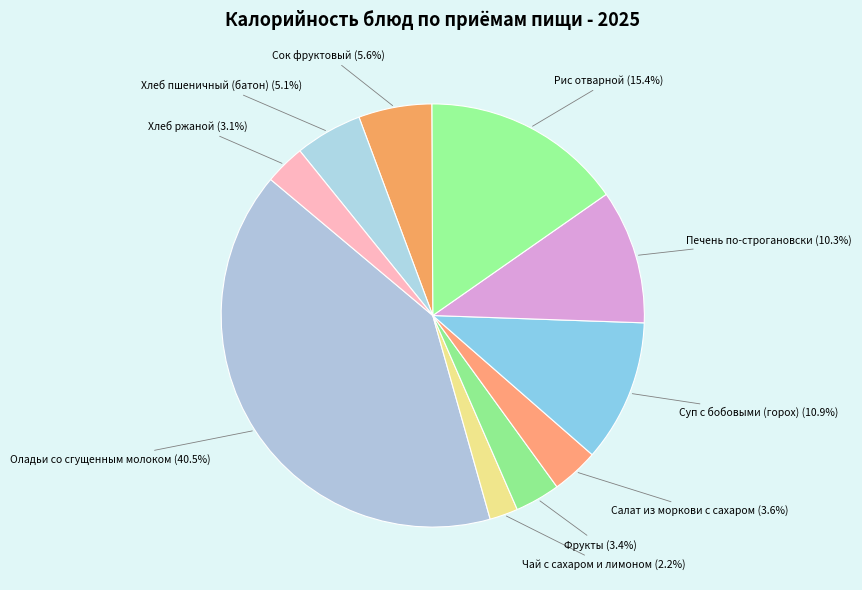

To the nearest percent, what is the combined percentage of Хлеб ржаной and Хлеб пшеничный (батон)?

8%